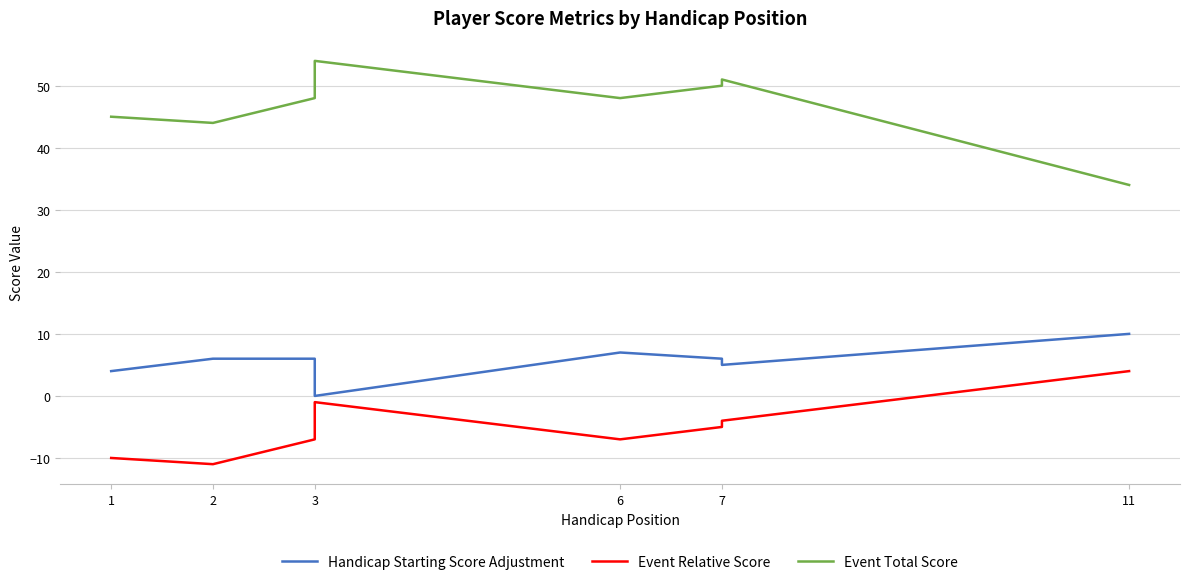

The Event Relative Score series shows -4 at 7. True or false?

True